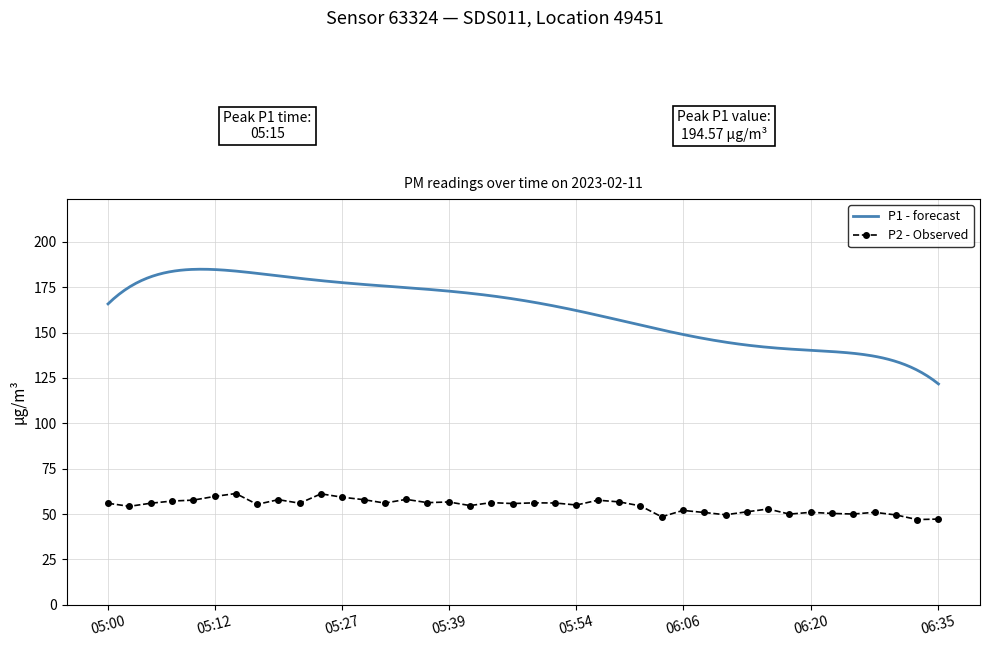

What is the average value?

54.5